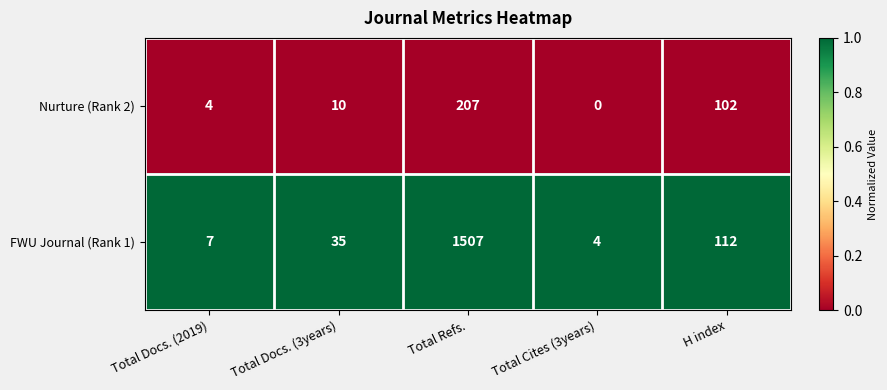

Which label corresponds to the largest value in the chart?

Total Refs.